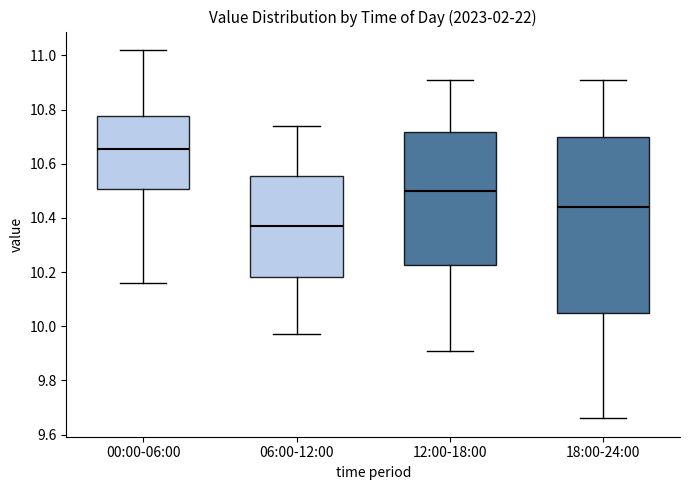

Which box's median line is the highest?

00:00-06:00